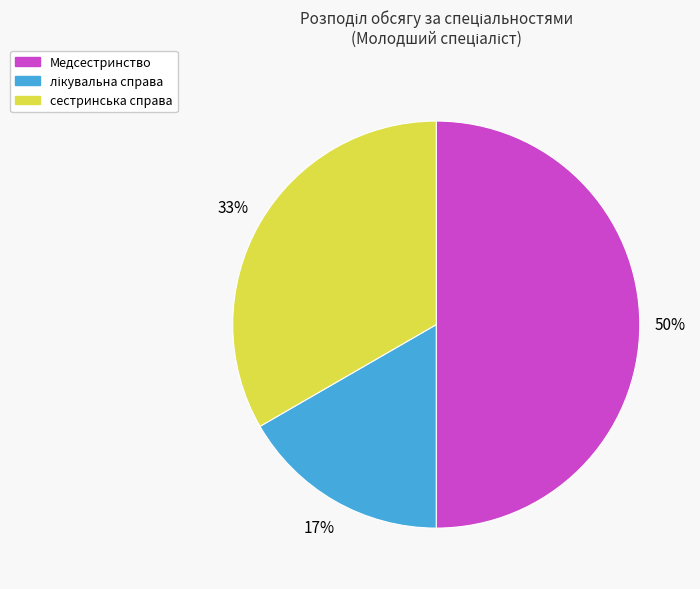

Approximately how many times larger is the value at Медсестринство compared to сестринська справа?

1.5